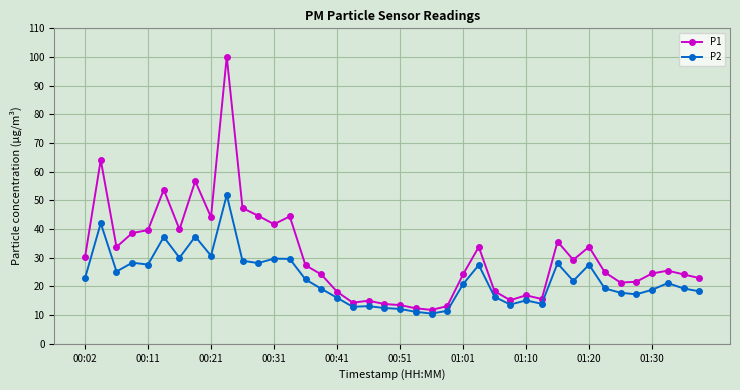

What is the maximum value for P2?

51.9